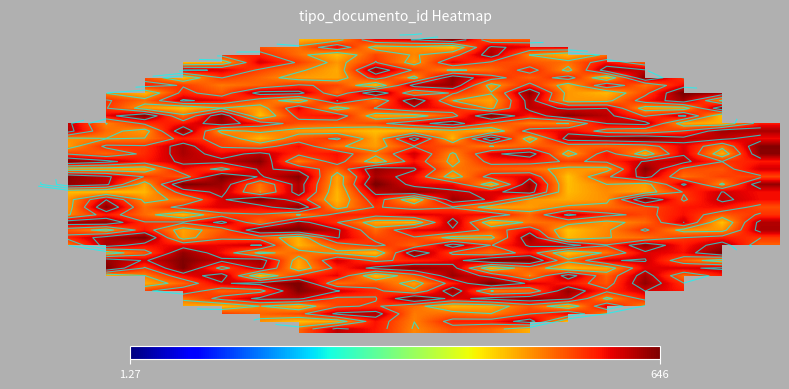

How many series are shown in this chart?

40